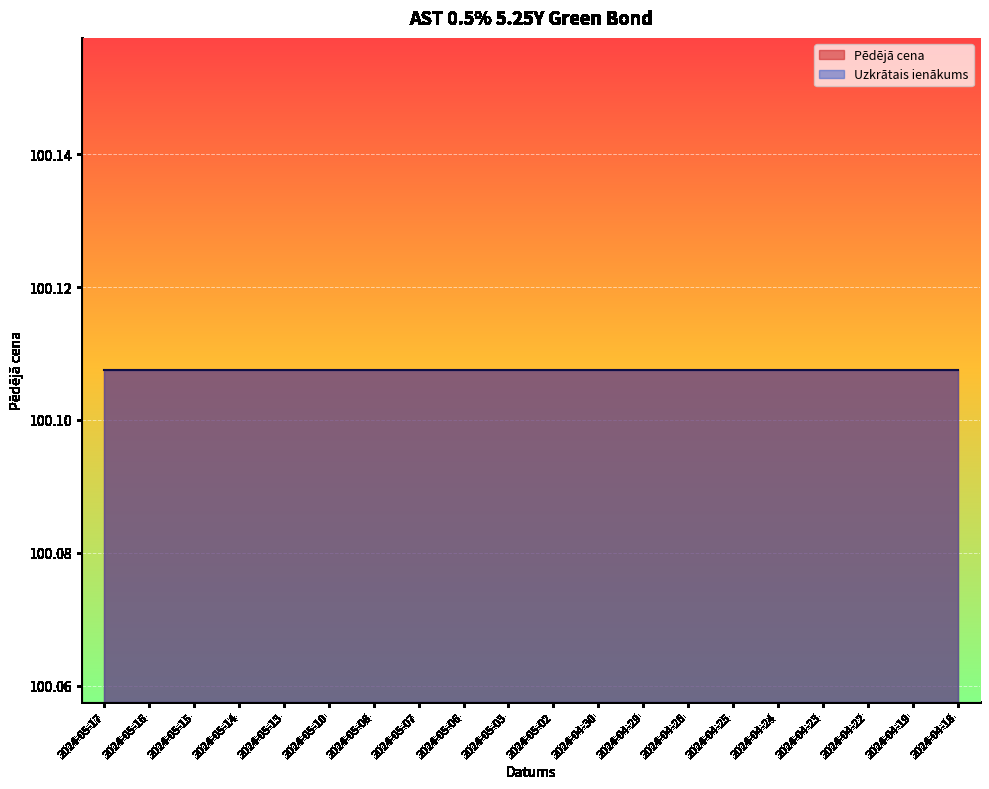

True or false: Pēdējā cena has more than 0 points higher than both neighbors.

False